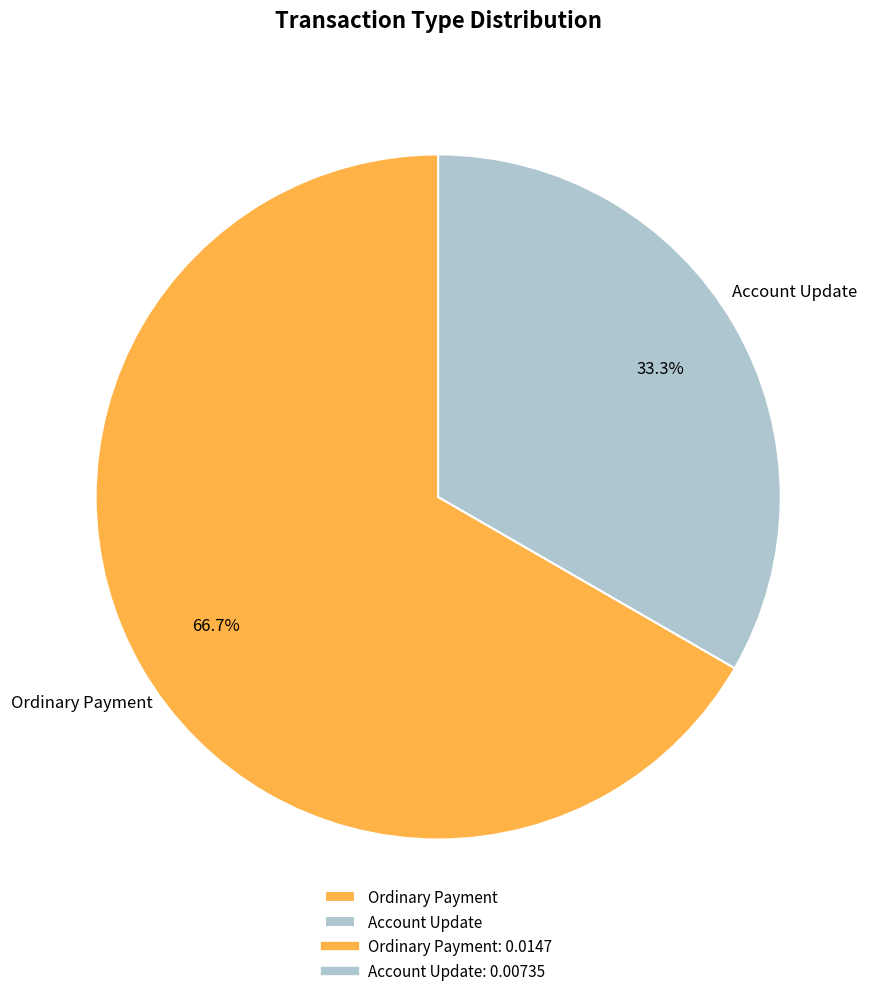

What percentage is the Ordinary Payment slice, to the nearest percent?

67%